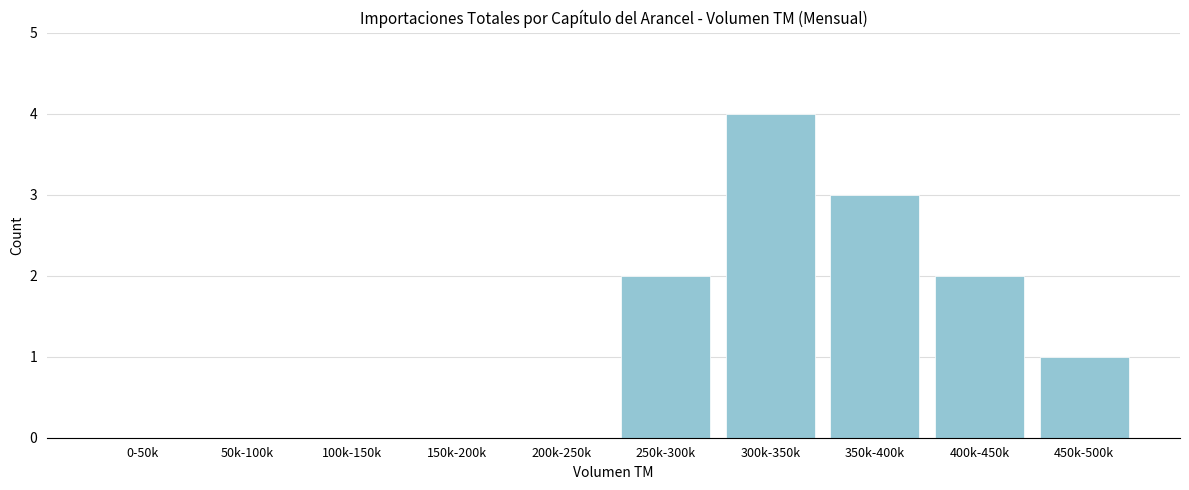

Reading left to right, transcribe all the data shown in this chart.

0-50k=0	50k-100k=0	100k-150k=0	150k-200k=0	200k-250k=0	250k-300k=2	300k-350k=4	350k-400k=3	400k-450k=2	450k-500k=1